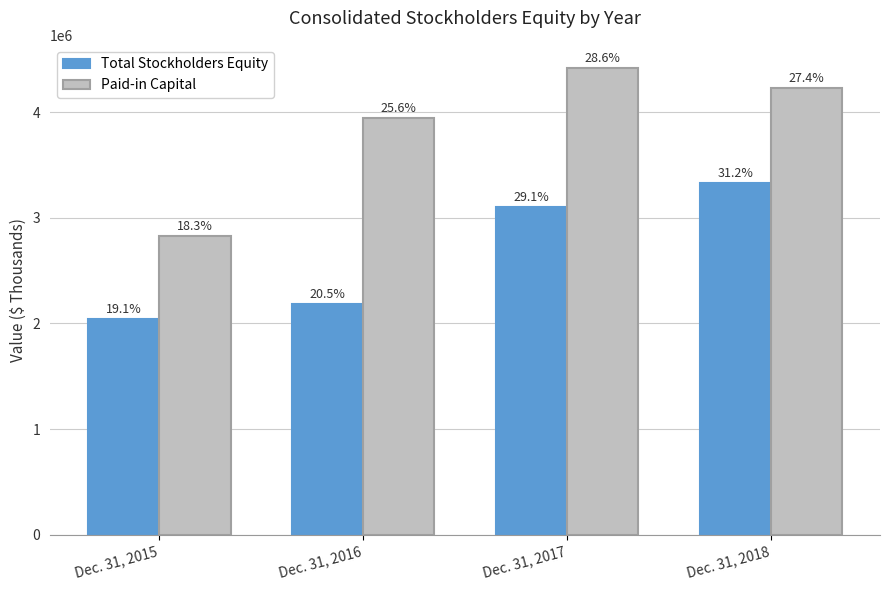

The value of Paid-in Capital at Dec. 31, 2015 is 2824303. True or false?

True